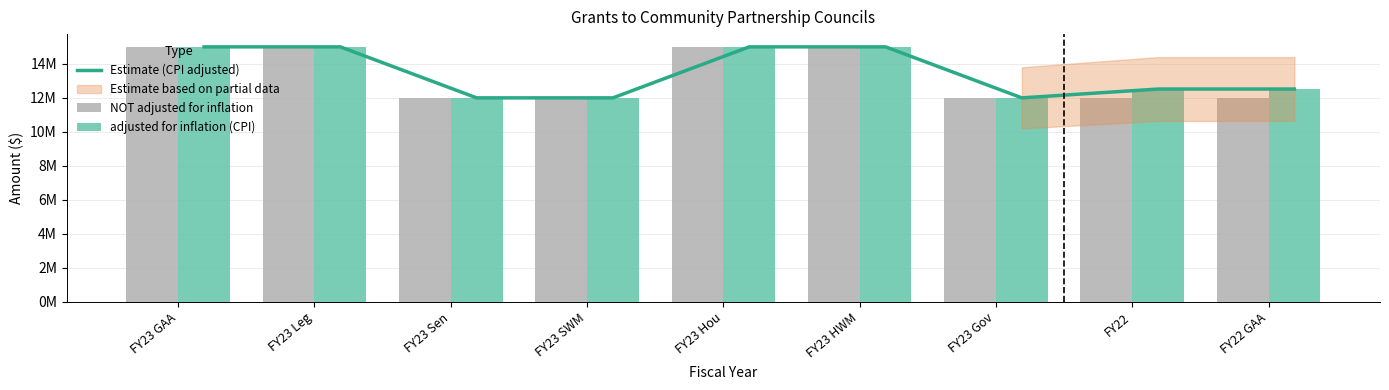

What value does the NOT adjusted for inflation series have at FY23 SWM, to the nearest 10?

12000000